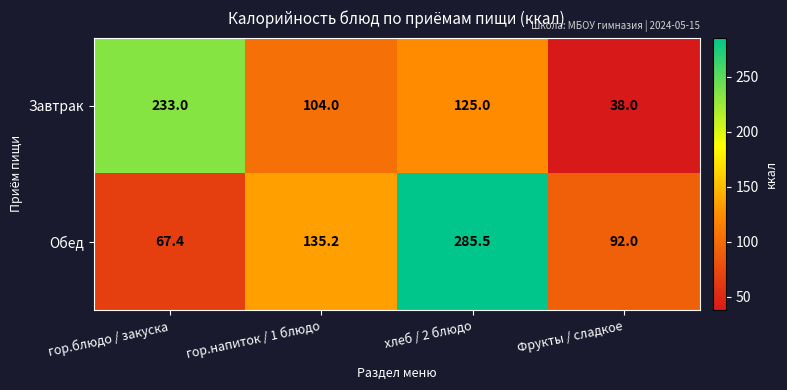

What is the maximum value shown in the chart?

285.5